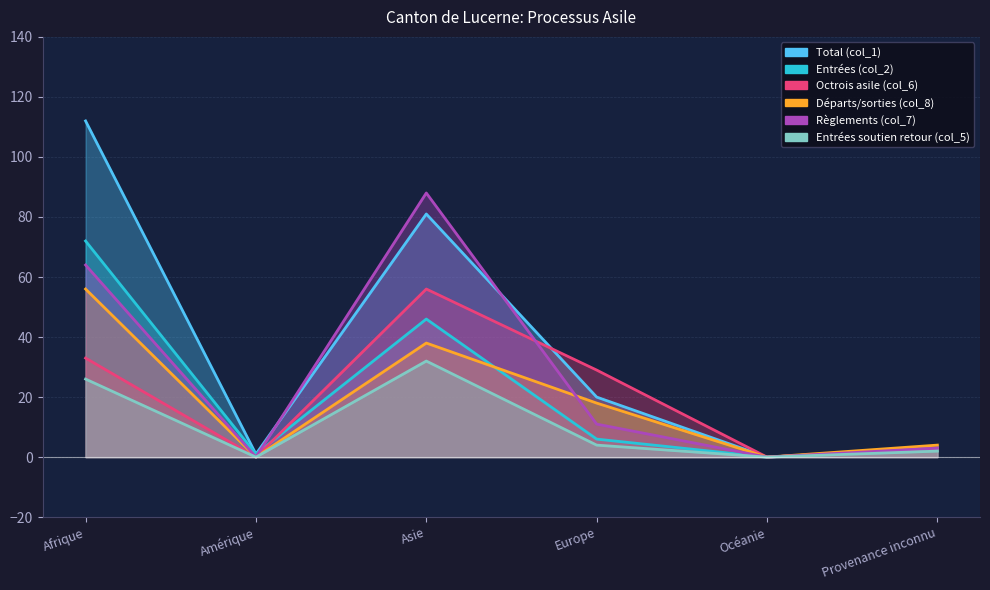

What is the label of the 1st point from the right?

Provenance inconnu